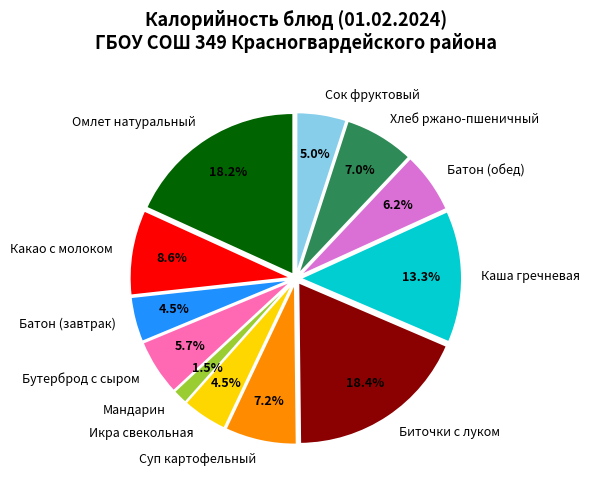

Is there any slice that represents more than half of the pie?

No